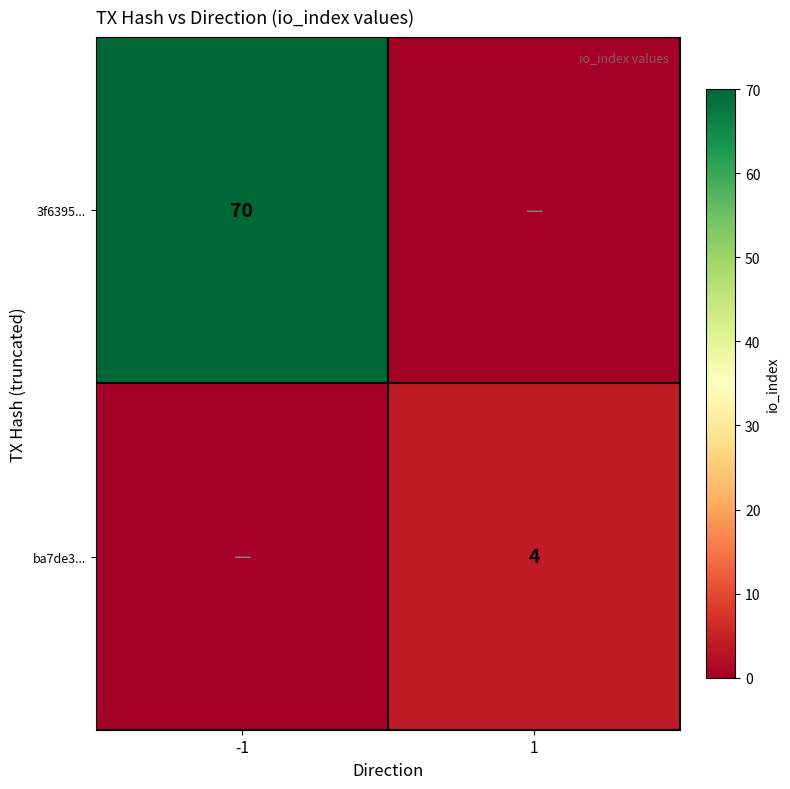

The value of ba7de3... at 1 is 4. True or false?

True